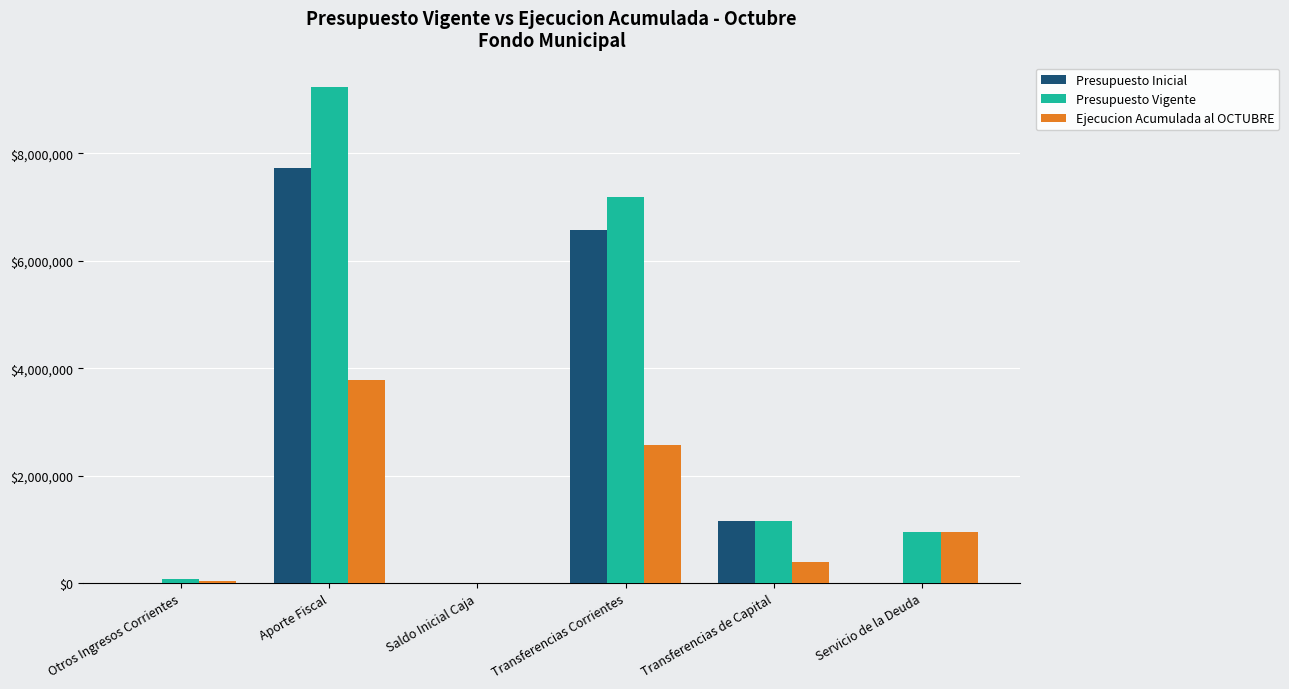

At which category is the sum across all series the highest?

Aporte Fiscal